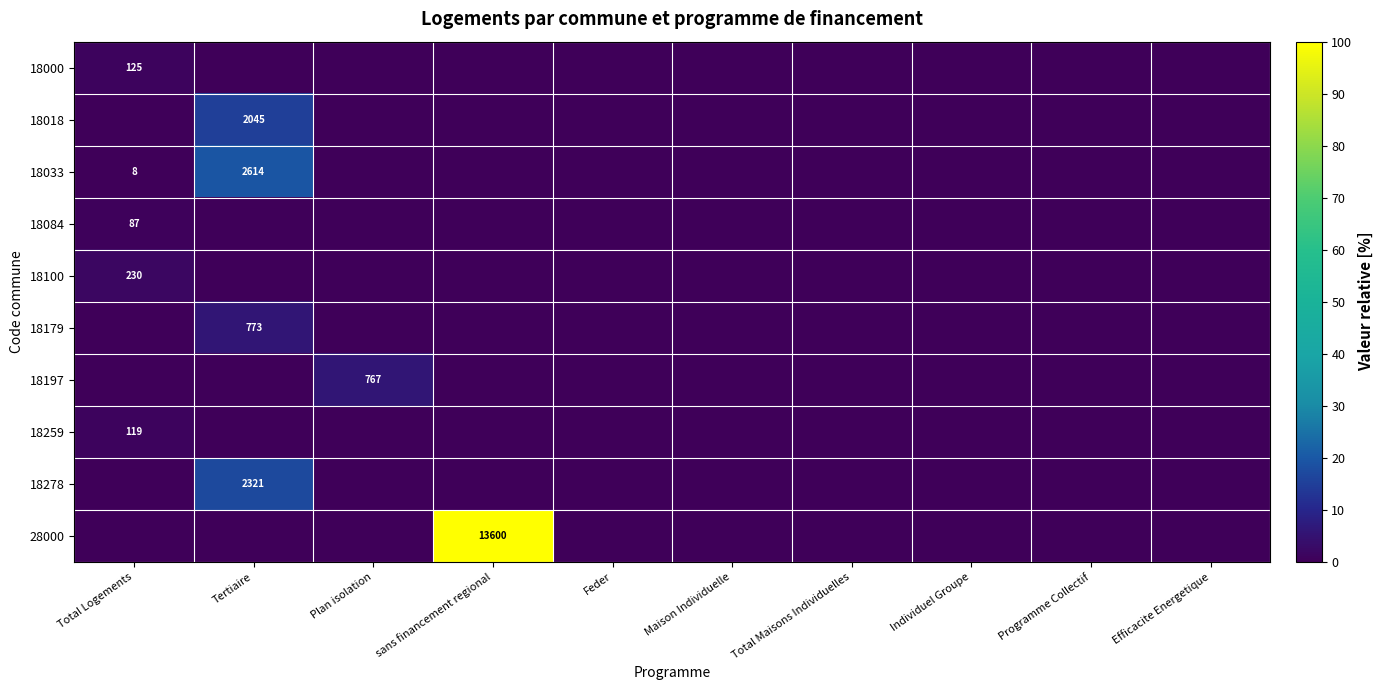

The 18000 series shows 0.0 at Plan isolation. True or false?

True